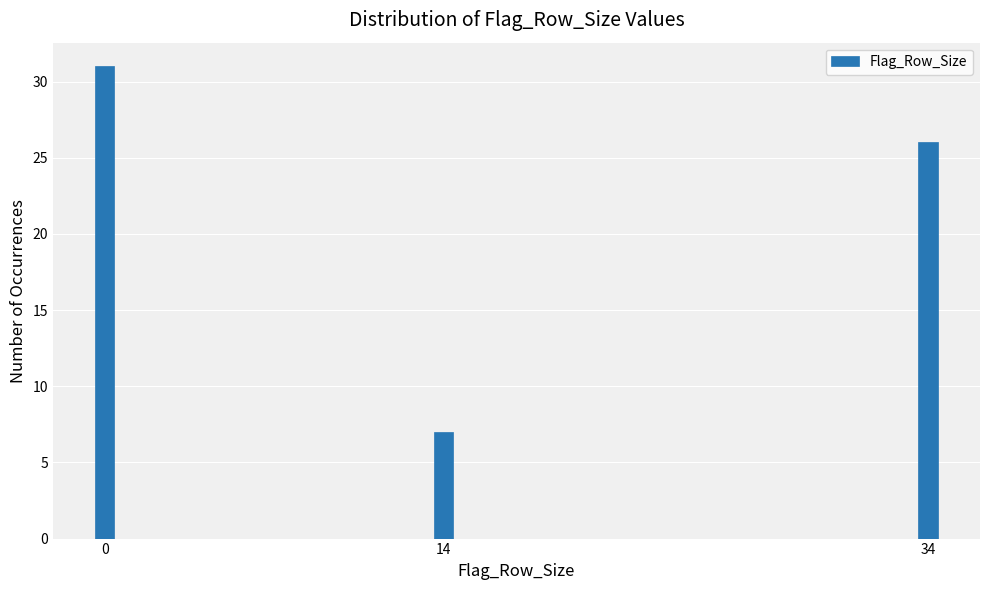

Reading right to left, transcribe all the data shown in this chart.

34=26	14=7	0=31